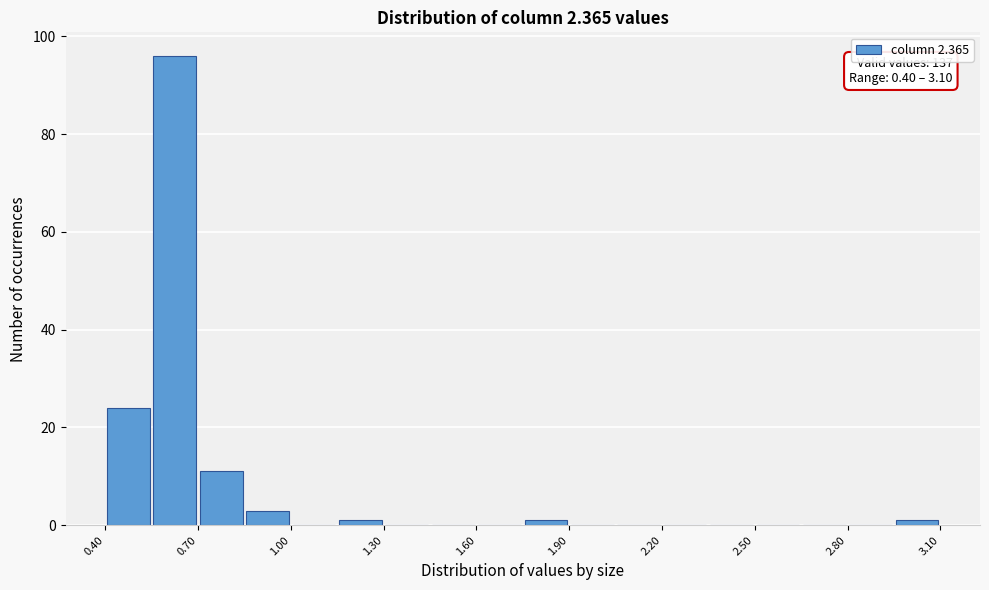

Around what value on the x-axis is the tallest bar? Give the approximate position of its centre, as read against the axis.

0.65